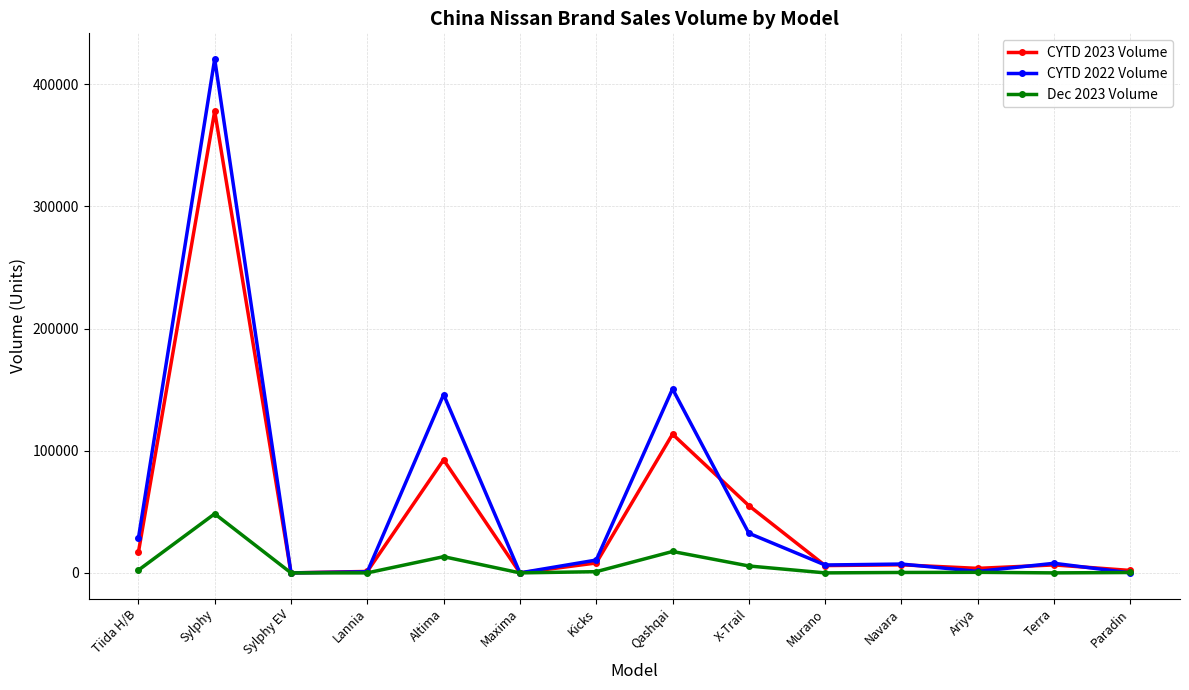

How many categories are shown in the chart?

14